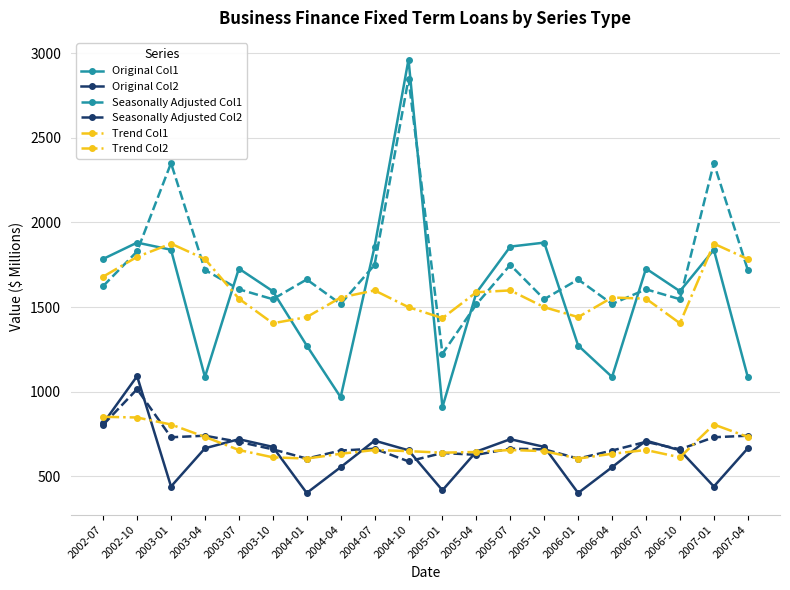

How many series are shown in this chart?

6